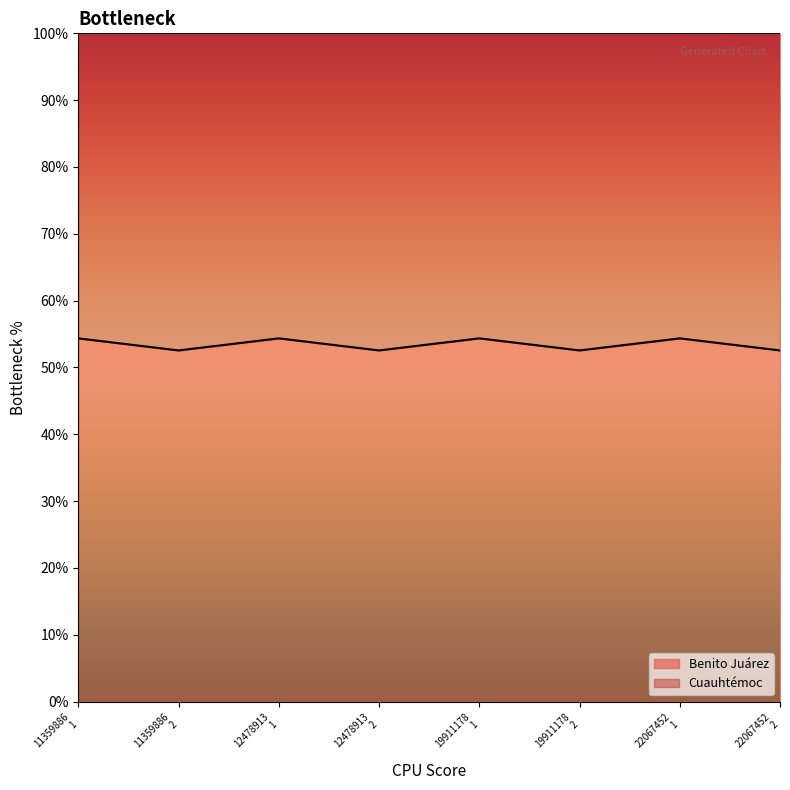

Reading left to right, extract all data points from this chart.

54.4	52.5	54.4	52.5	54.4	52.5	54.4	52.5